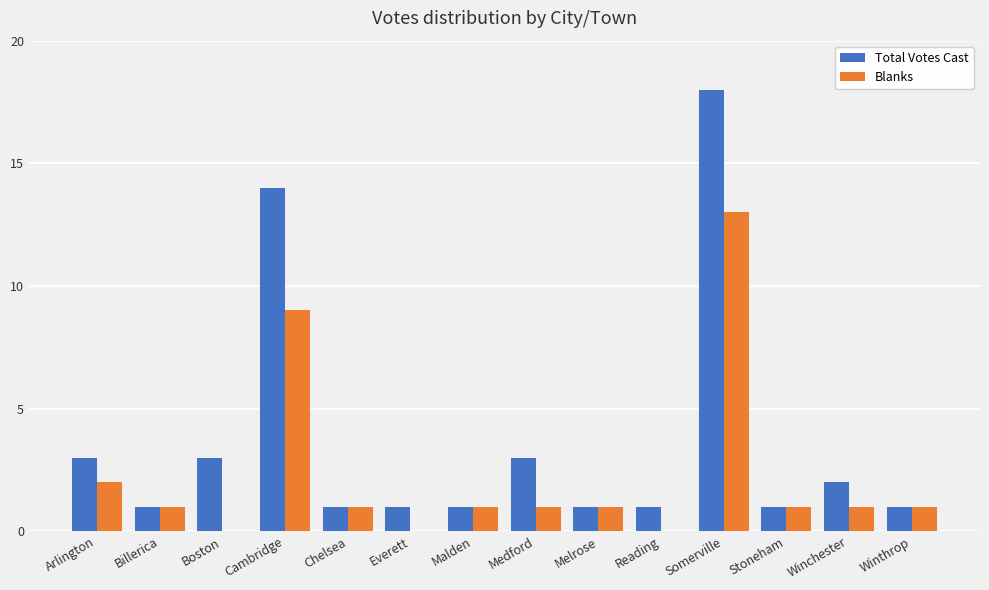

True or false: Blanks has a value of 0 at Everett.

True